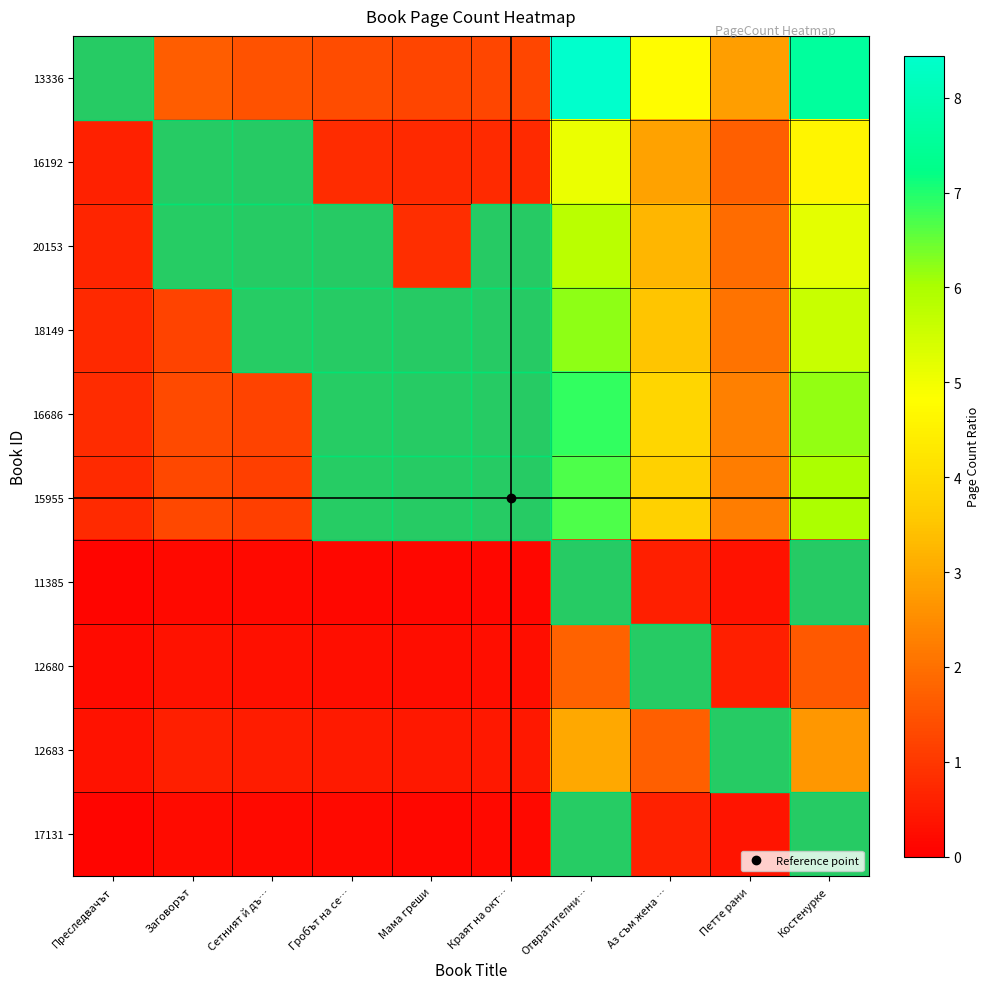

At Аз съм жена …, list the series in order from smallest to largest.

11385, 17131, 12680, 12683, 16192, 20153, 18149, 15955, 16686, 13336